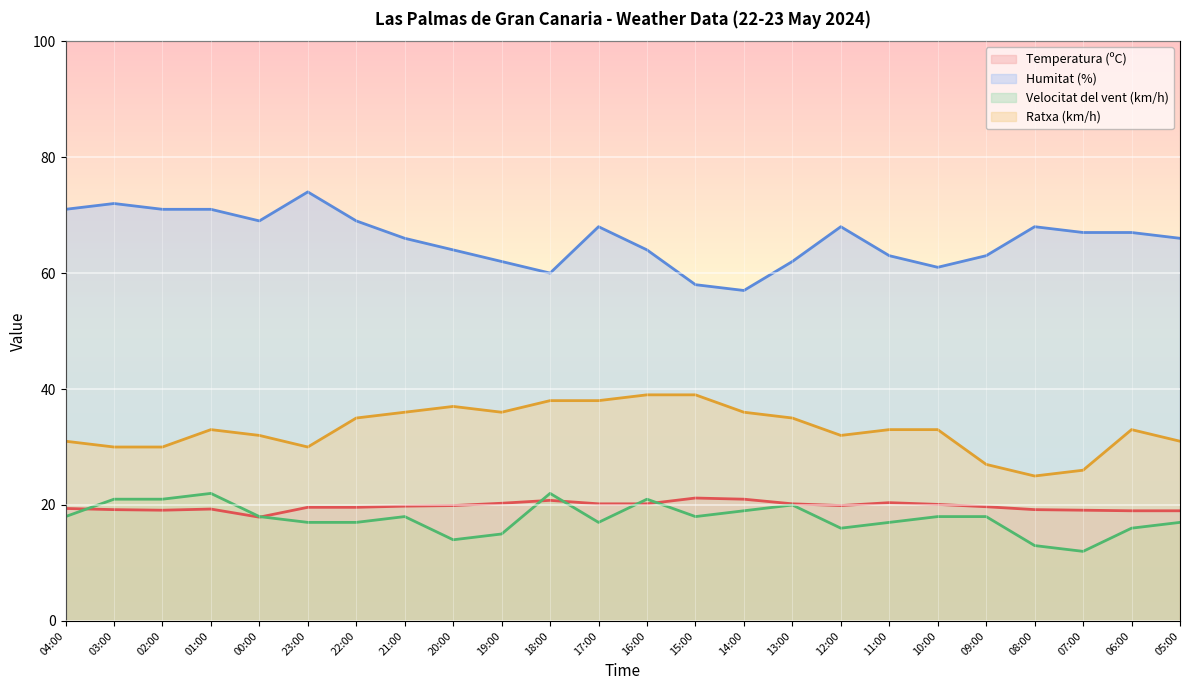

True or false: Humitat (%) and Temperatura (ºC) cross at least once.

False